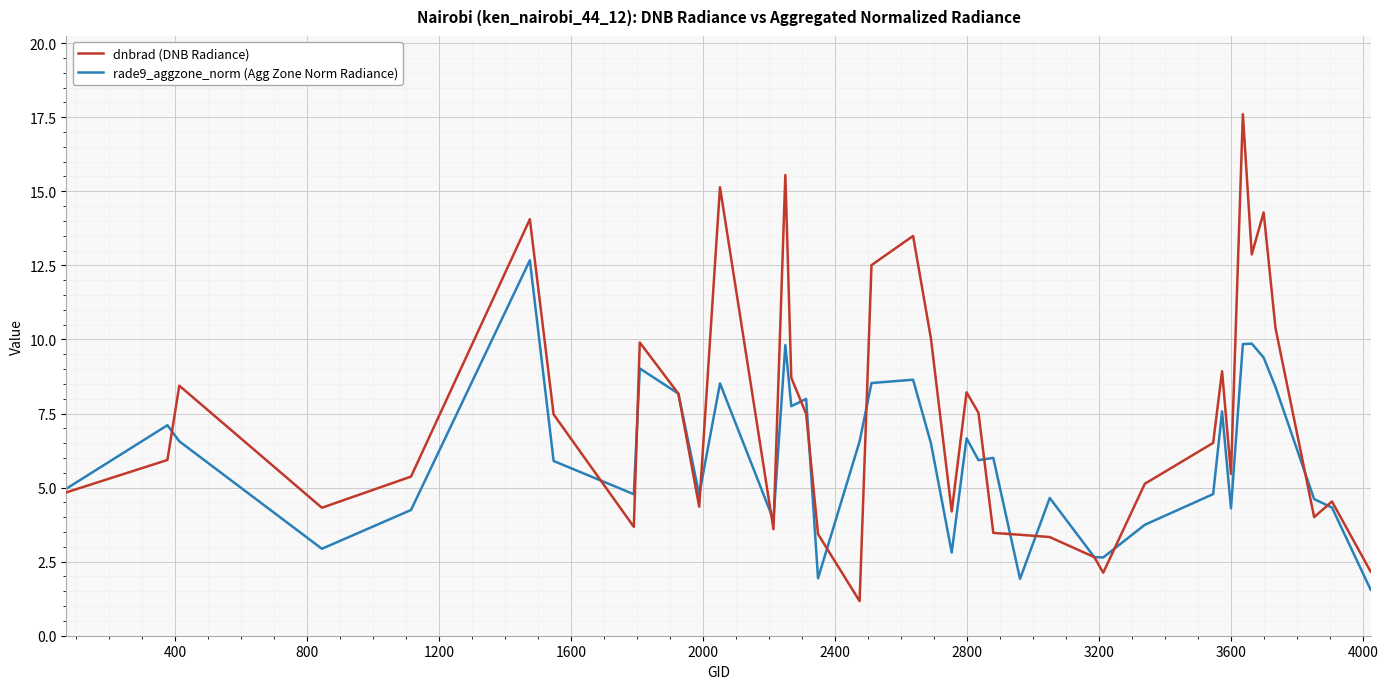

Which series has the largest total across all categories?

dnbrad (DNB Radiance)